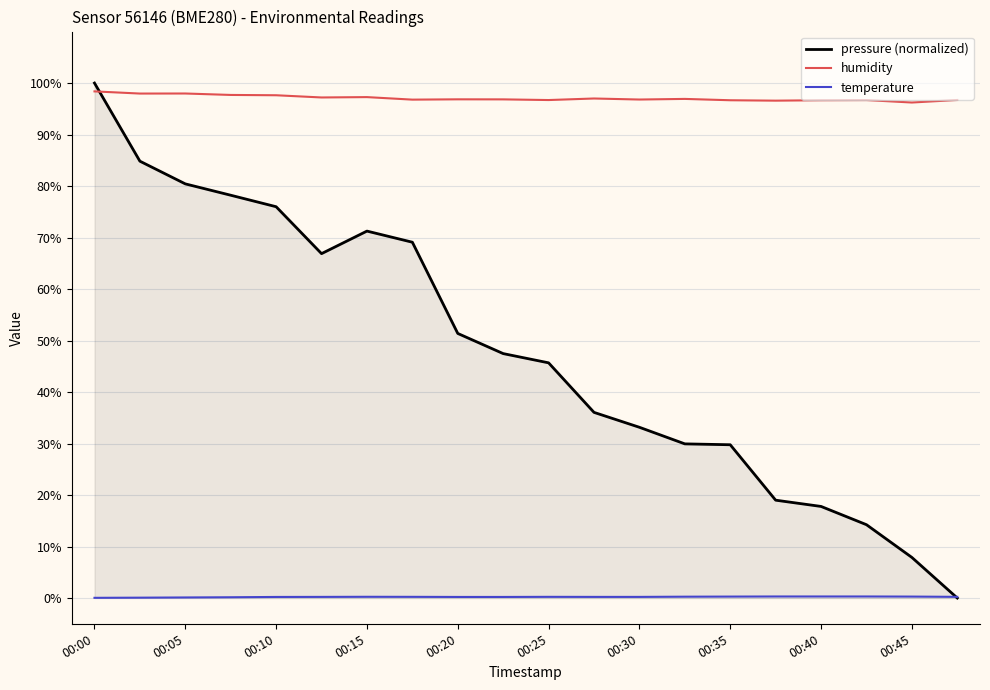

True or false: humidity and temperature intersect in this chart.

False